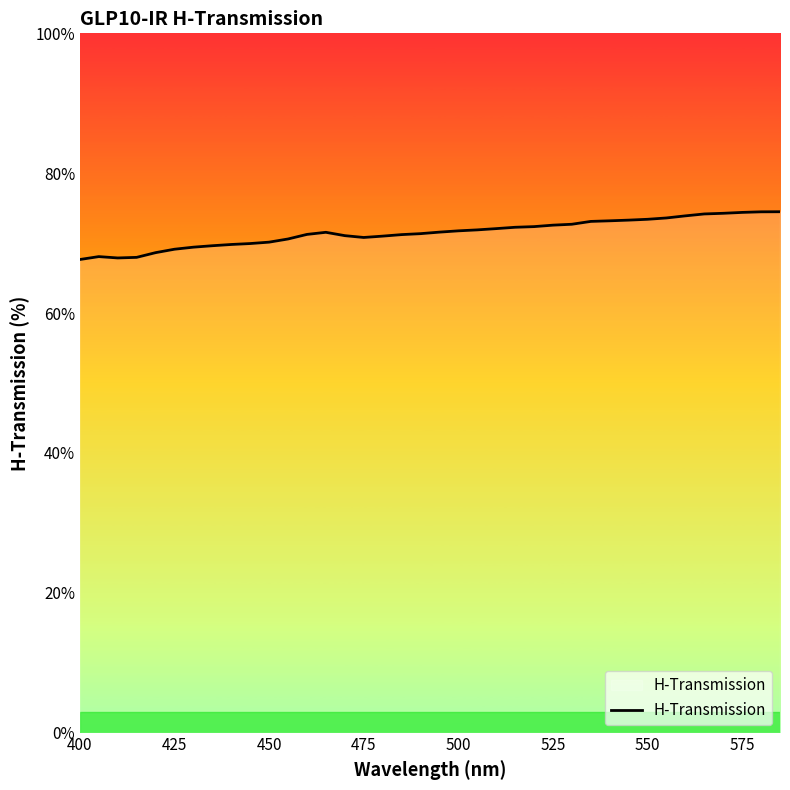

What is the average value?

71.5